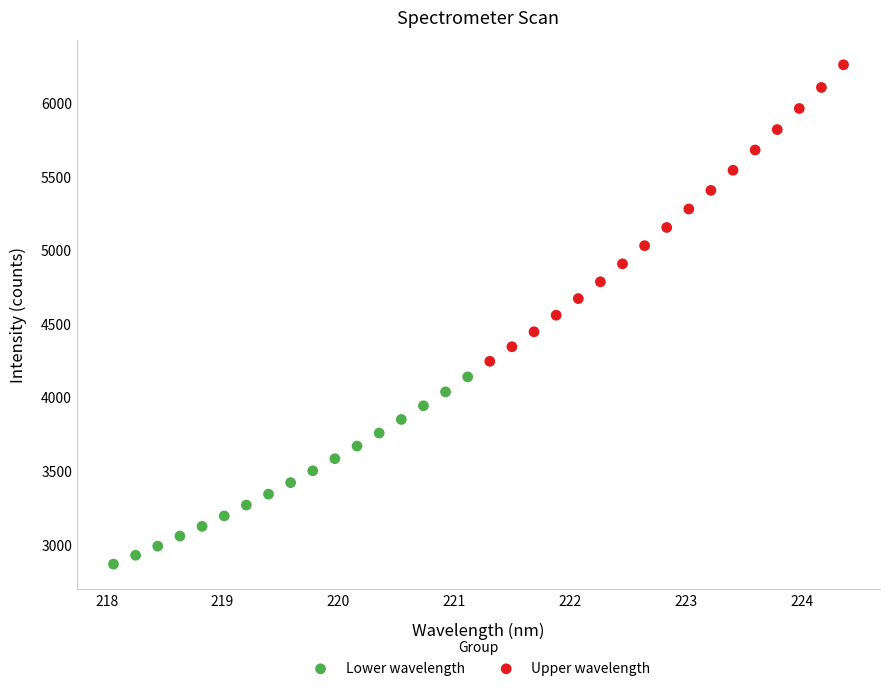

Which series contains the lowest Y value?

Lower wavelength